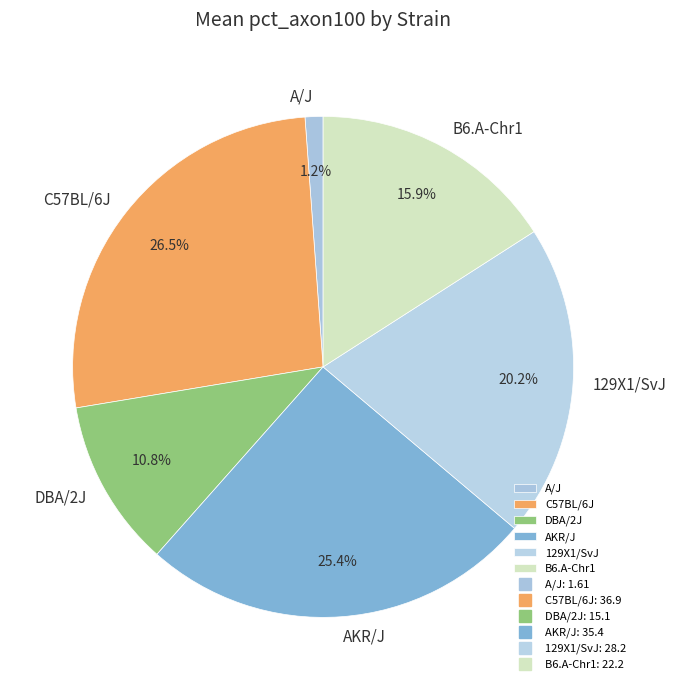

What is the largest slice in the pie chart?

C57BL/6J